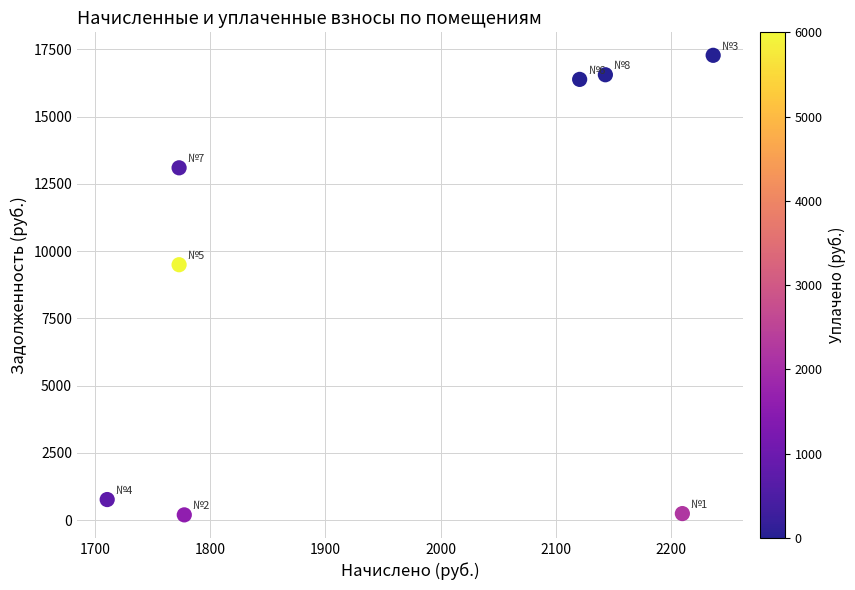

What Y value in the scatter plot is closest to 8738?

9496.1